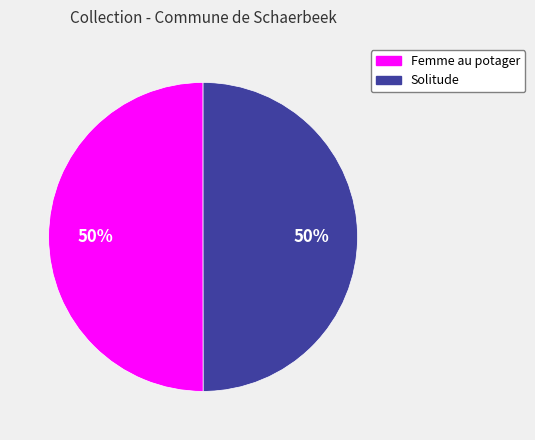

To the nearest percent, what is the average slice percentage?

50%